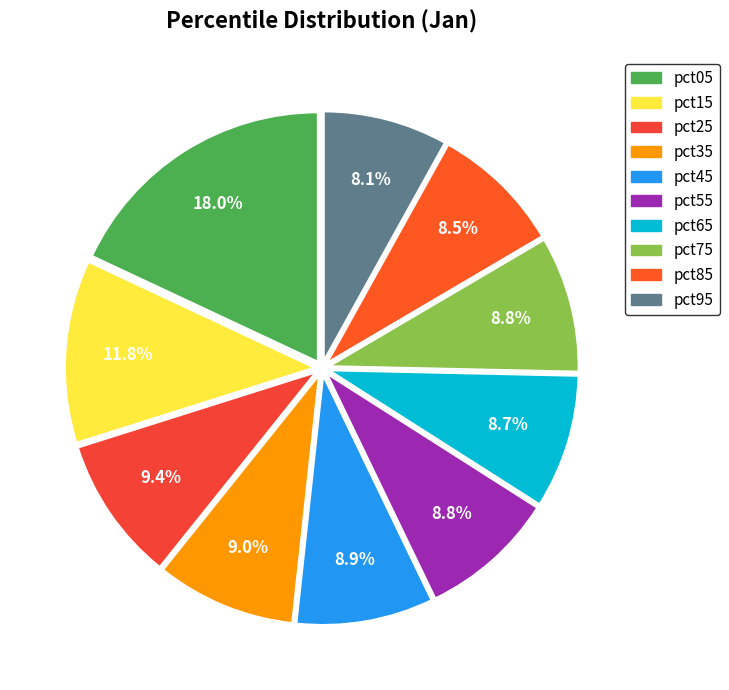

Do pct35 and pct95 together represent more than half of the pie?

No